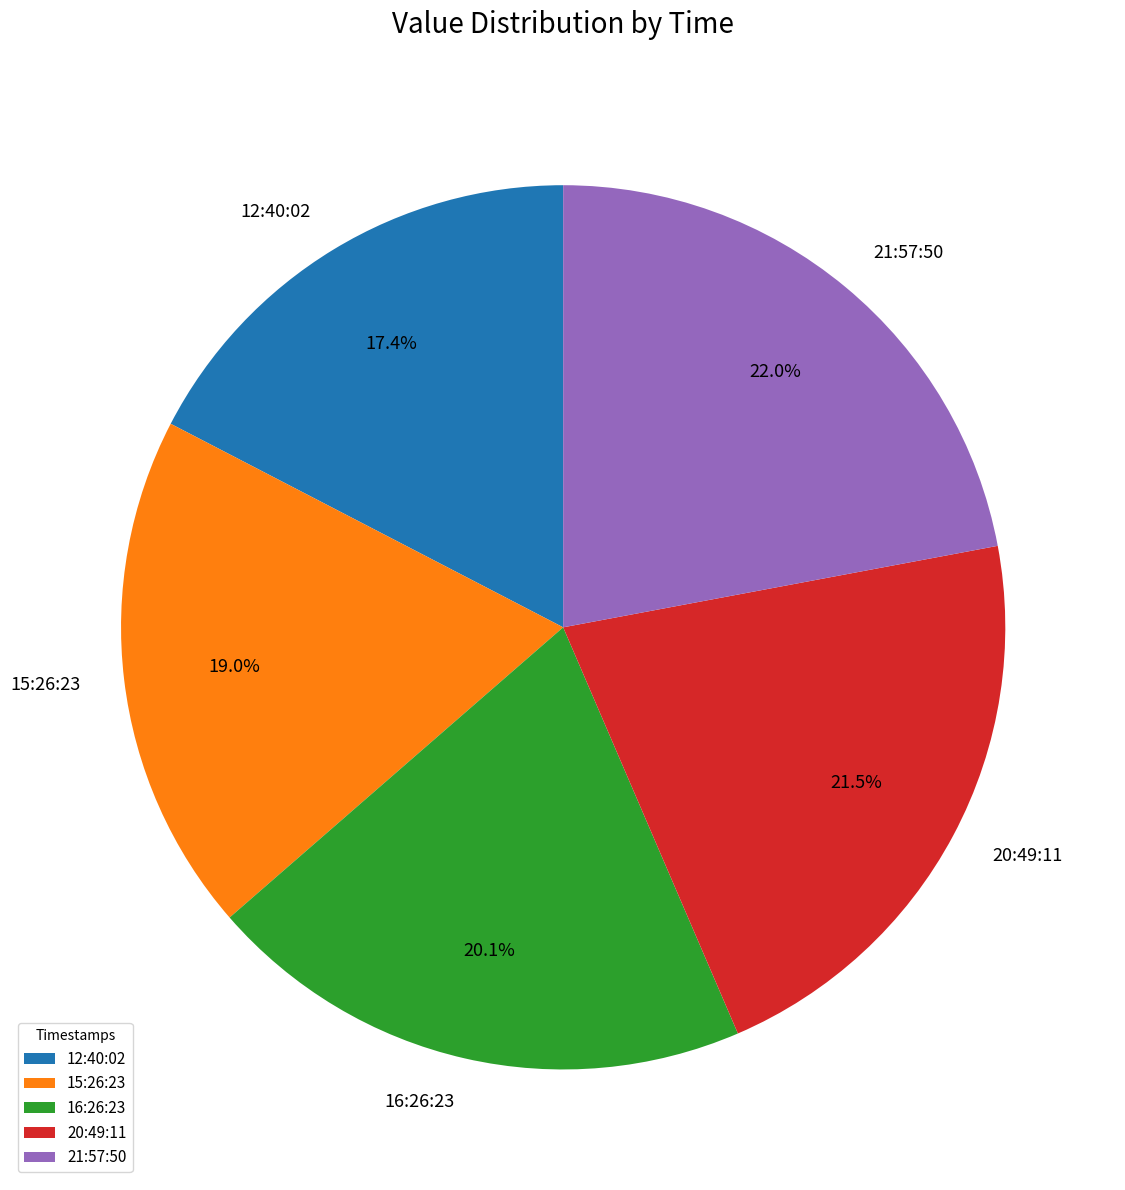

Which category has the smallest portion of the pie?

12:40:02